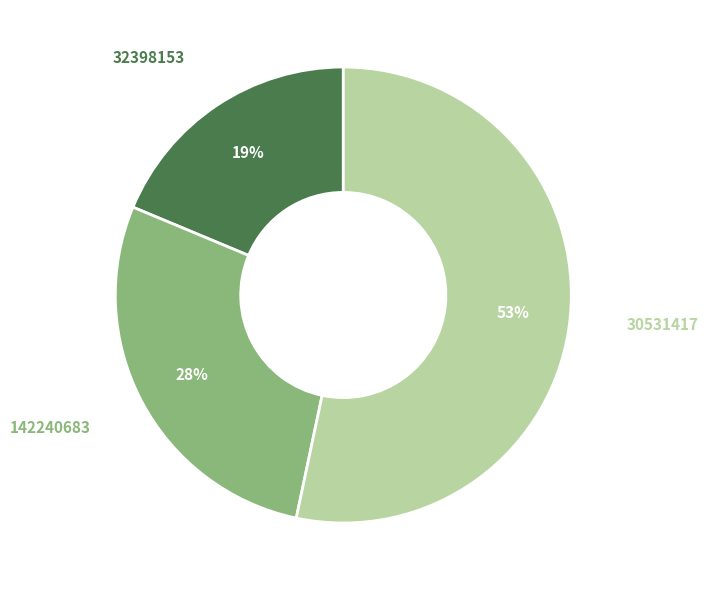

To the nearest percent, what is the average slice percentage?

33%